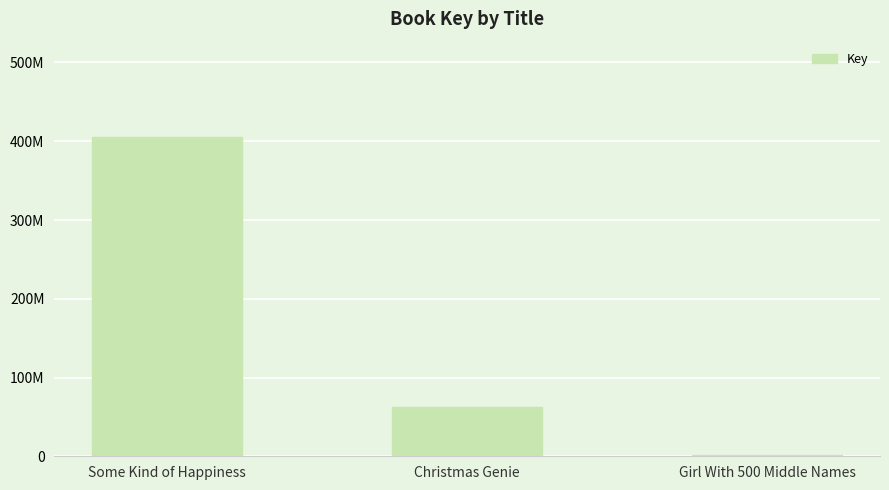

List the labels in order of value, largest first.

Some Kind of Happiness, Christmas Genie, Girl With 500 Middle Names